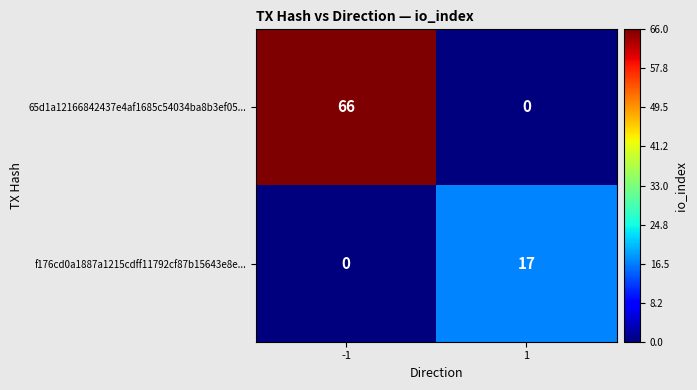

Reading left to right, what are all the values shown in this chart?

65d1a12166842437e4af1685c54034ba8b3ef05...: 66	0
f176cd0a1887a1215cdff11792cf87b15643e8e...: 0	17